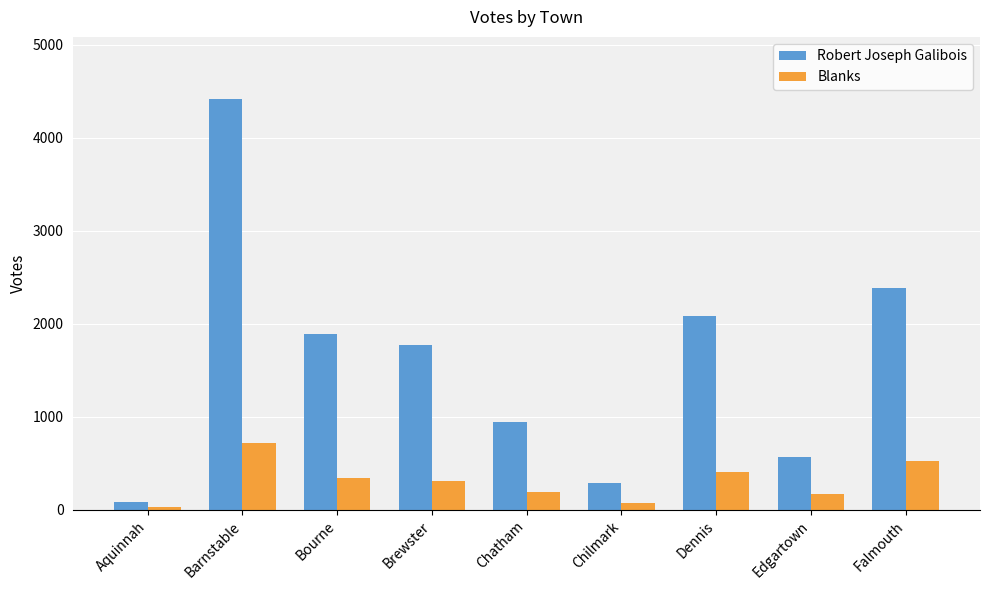

Between Brewster and Dennis, which series saw the biggest shift?

Robert Joseph Galibois